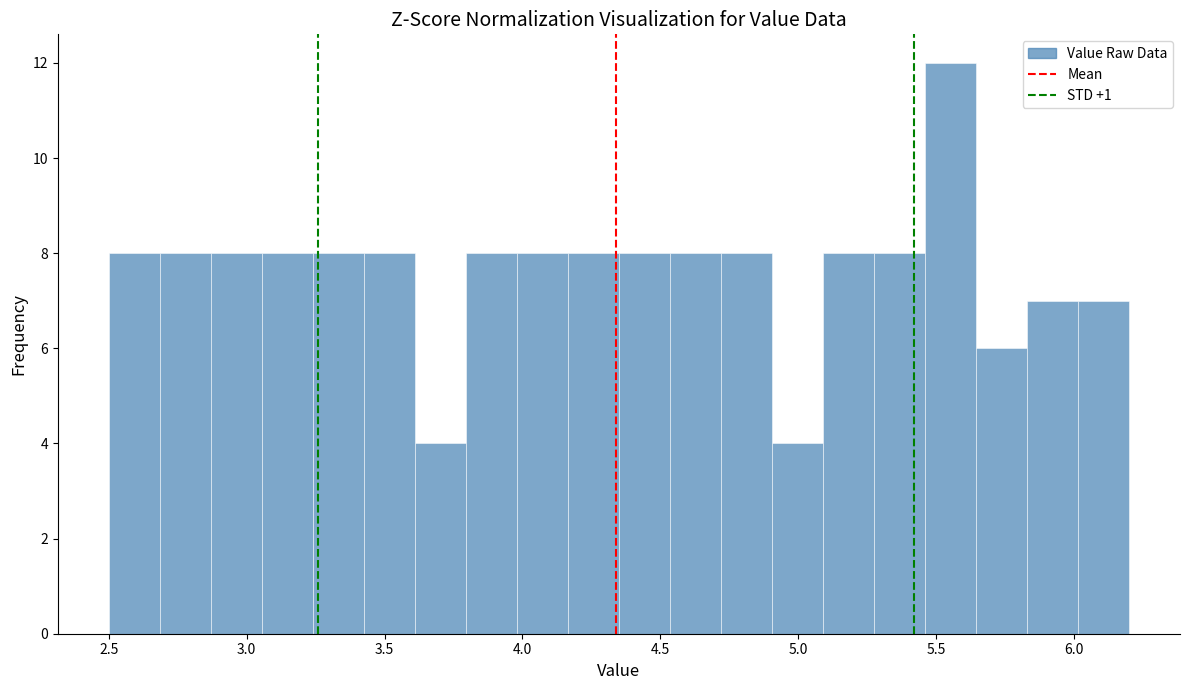

Read against the x-axis, roughly where is the centre of the tallest bar?

5.55